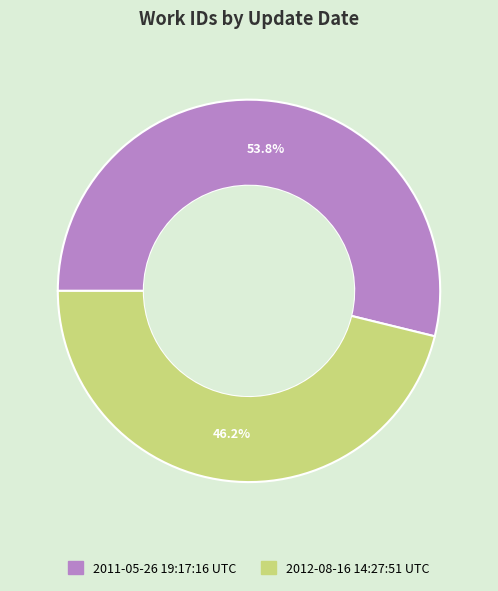

Is the sum of 2011-05-26 19:17:16 UTC and 2012-08-16 14:27:51 UTC greater than half?

Yes